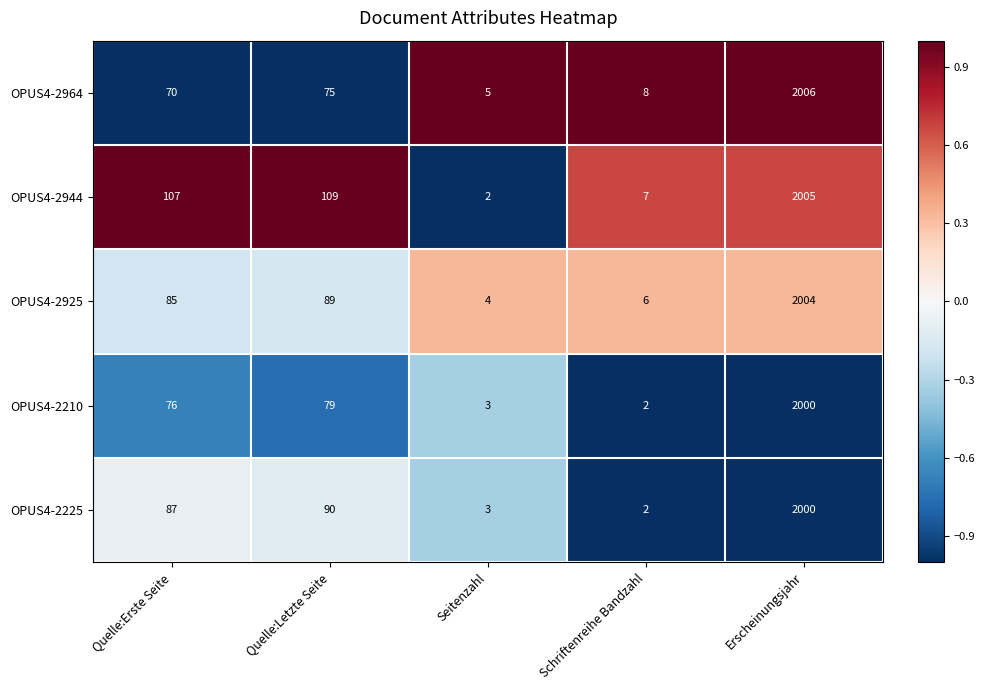

What is the difference between the maximum and minimum values in the OPUS4-2925 series?

2000